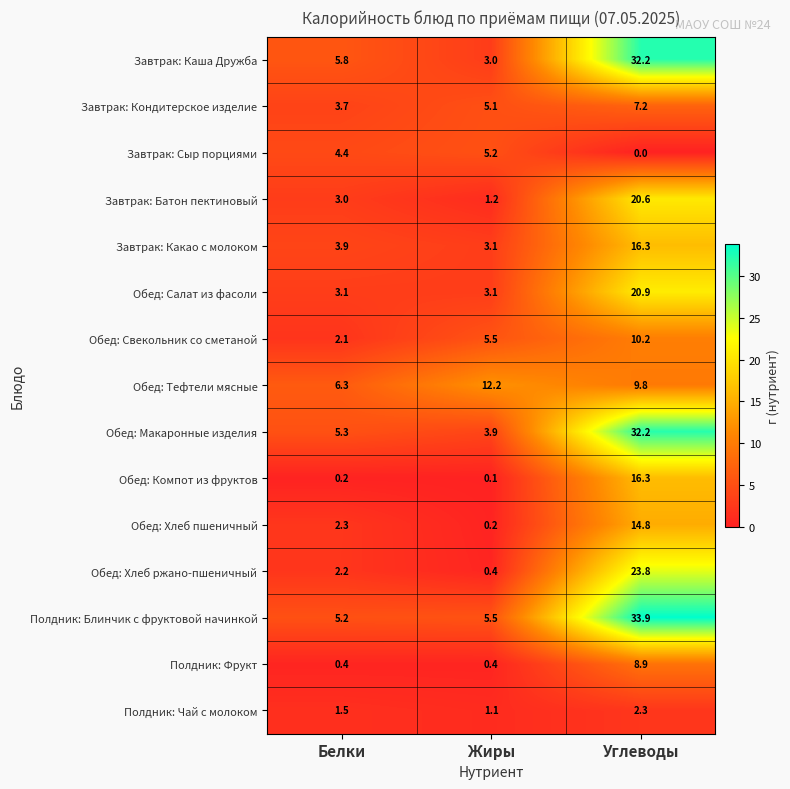

Read the Обед: Салат из фасоли value at Жиры.

3.1